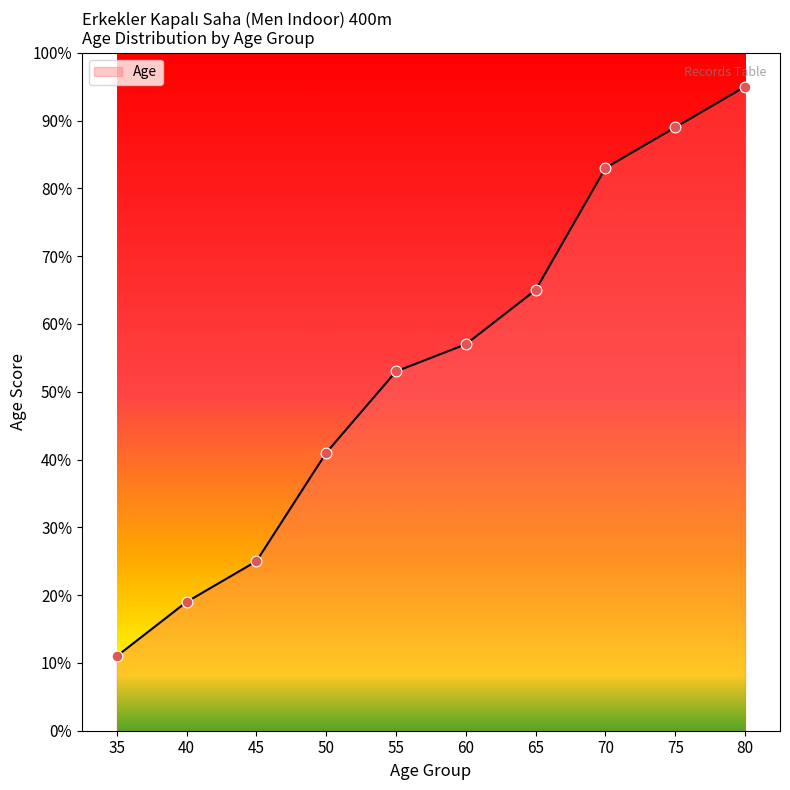

What is the change in value from 50 to 80?

+54.0